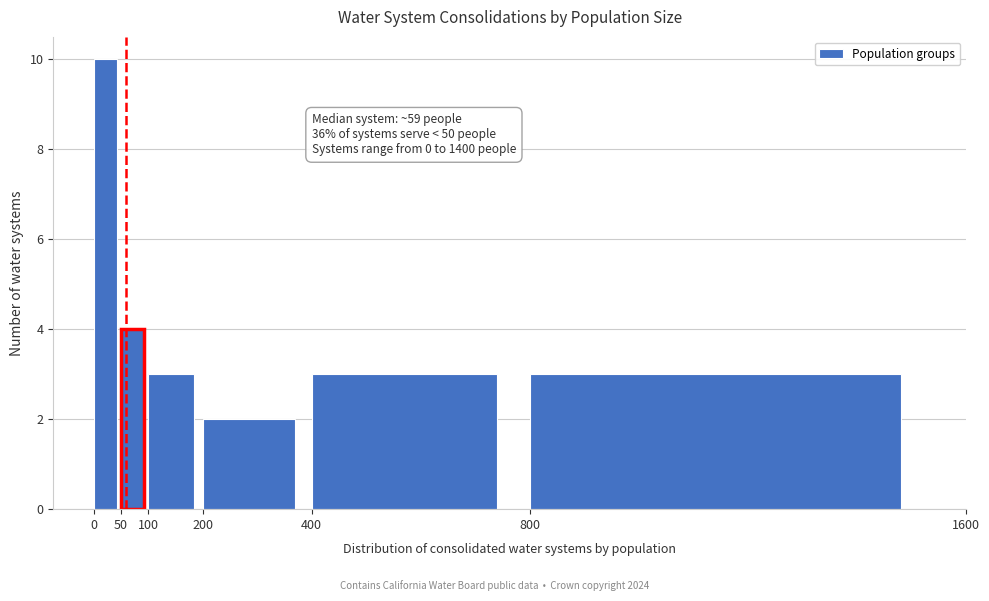

Over which range of the x-axis is the bar tallest?

0 to 50